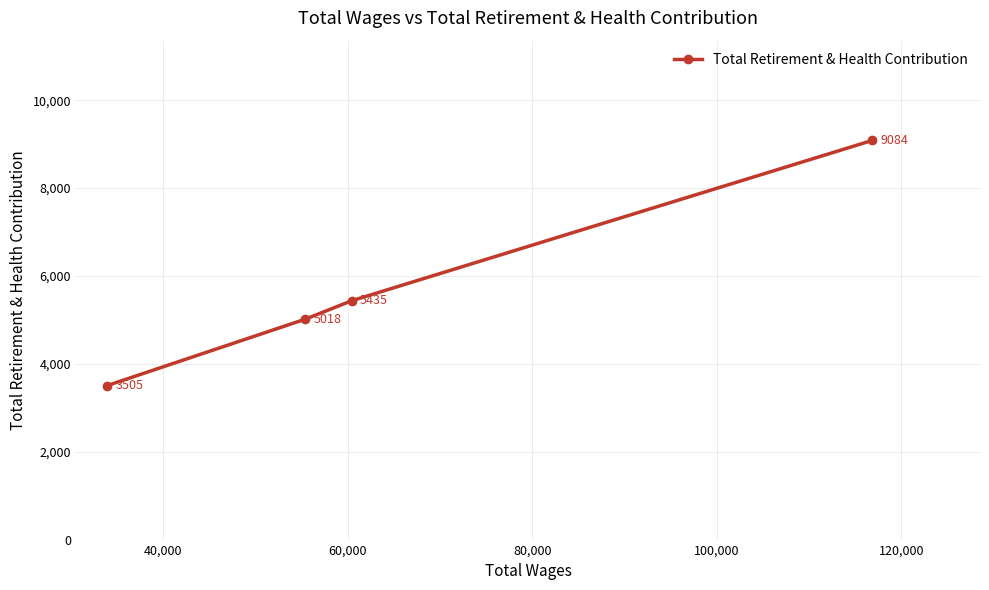

What is the value of the 2nd point from the left?

5018